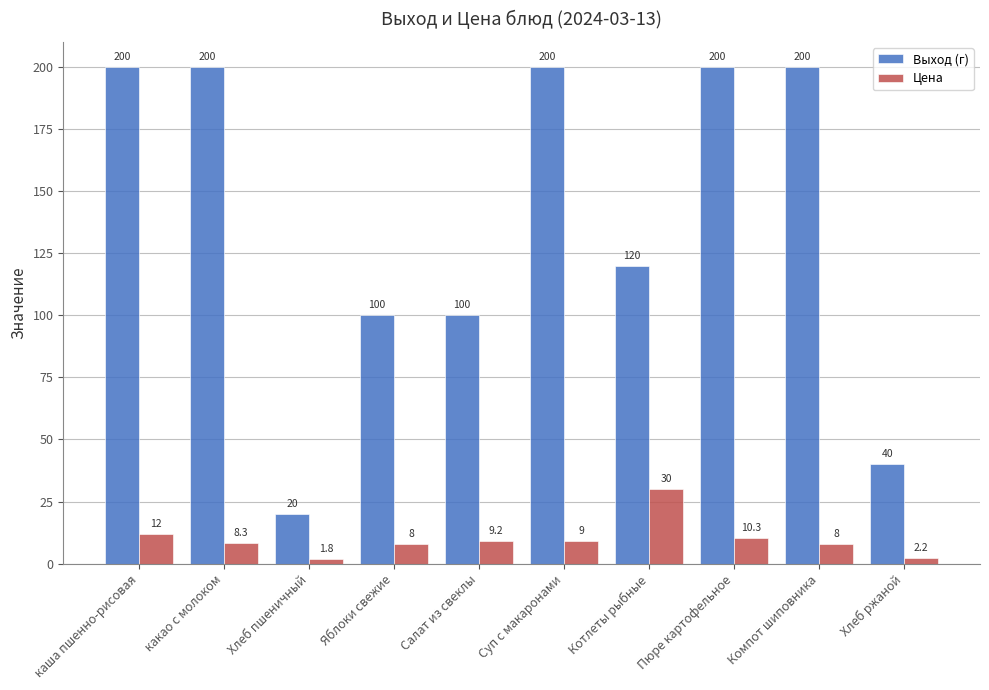

List the series in order of their overall mean, lowest first.

Цена, Выход (г)